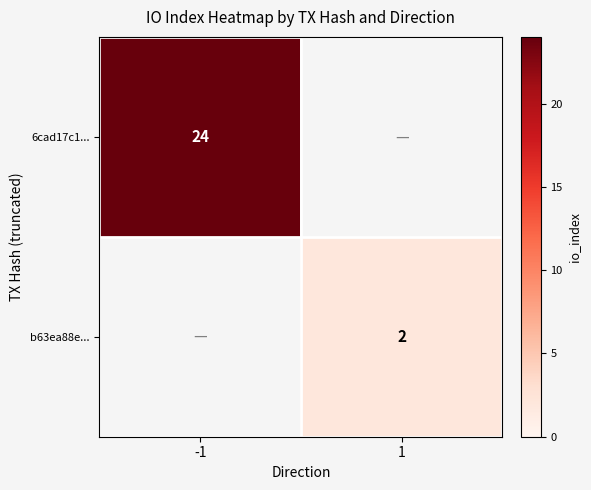

What is the maximum value shown in the chart?

24.0